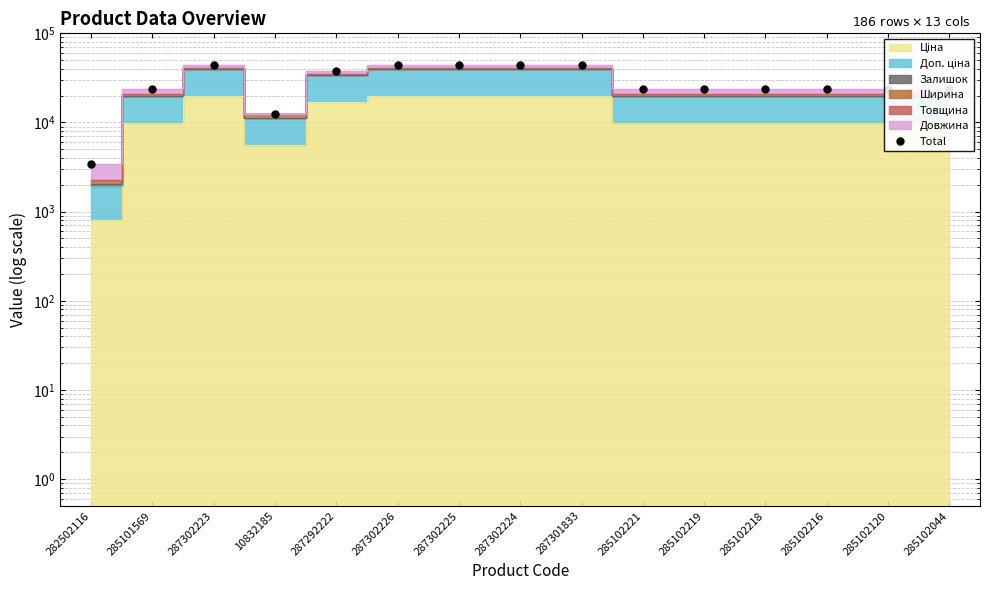

What is the greatest value displayed?

43683.1